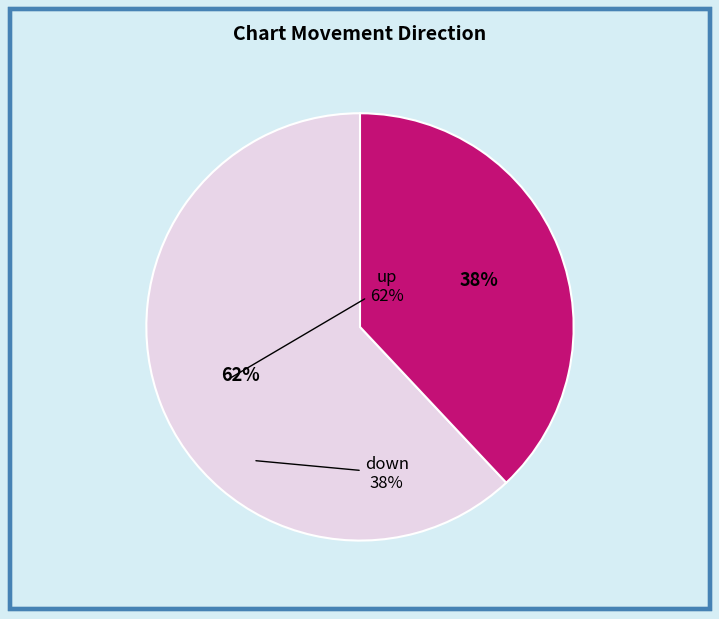

Rank the categories by value from lowest to highest.

down, up